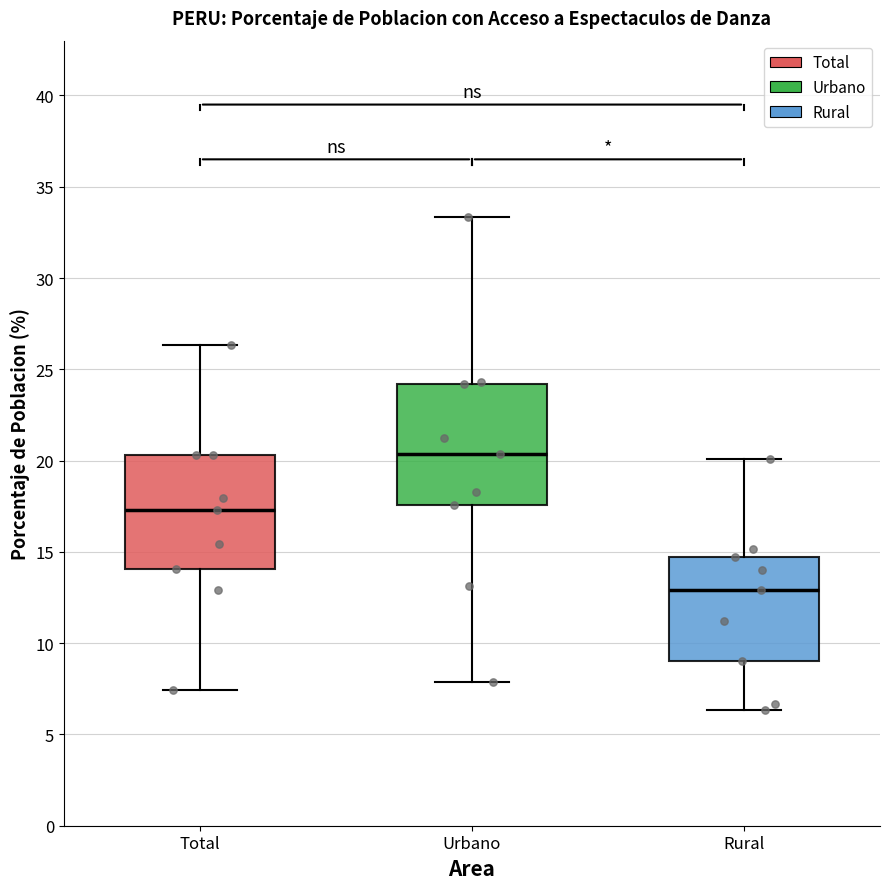

Where is the lower edge of the box for Total on the y-axis? The values are not printed on the chart, so give them approximately, as read against the axis.

14.0